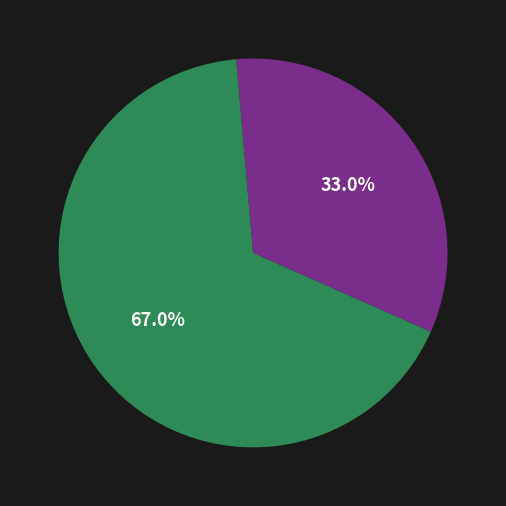

Is there any slice that represents more than half of the pie?

Yes